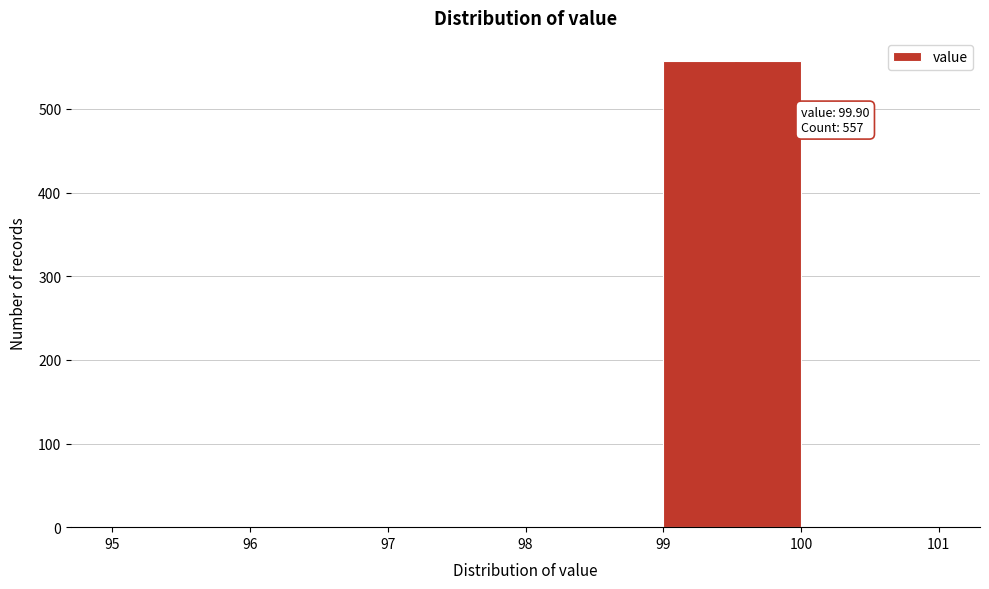

Over which range of the x-axis is the bar tallest?

99 to 100